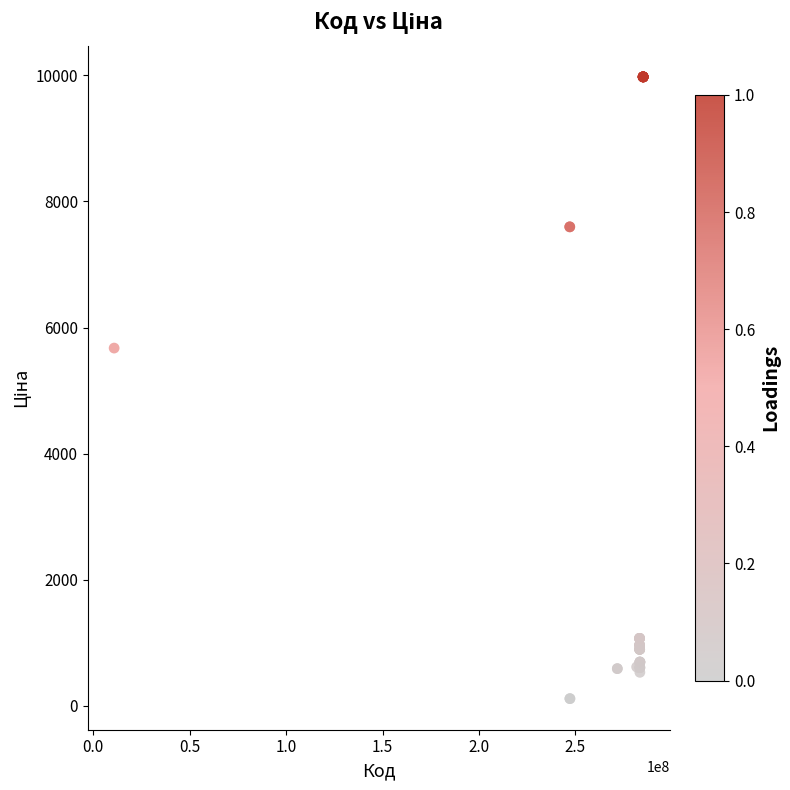

What Y value in the scatter plot is closest to 5044?

5673.8